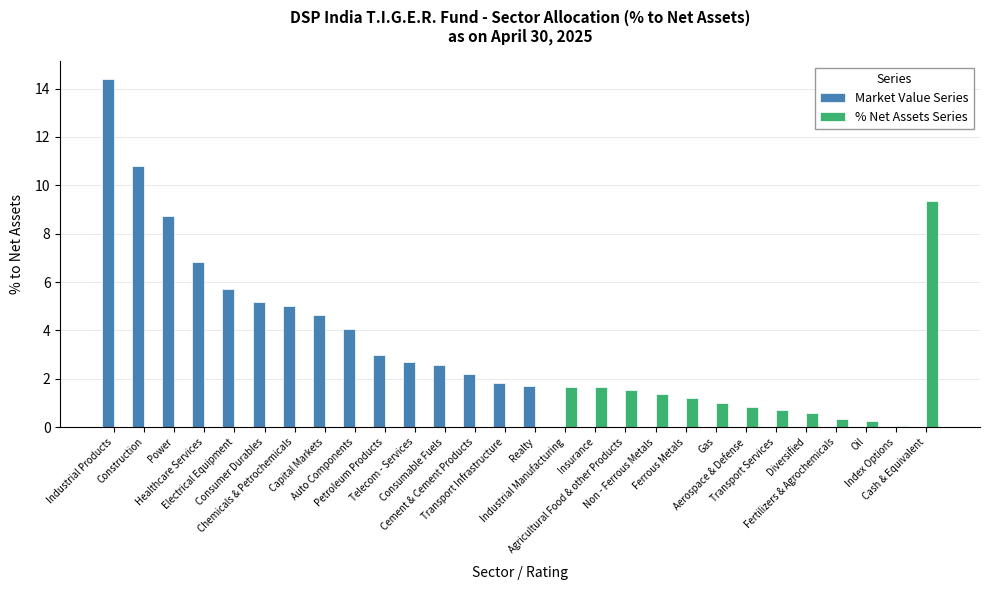

What position from the right is Agricultural Food & other Products?

11